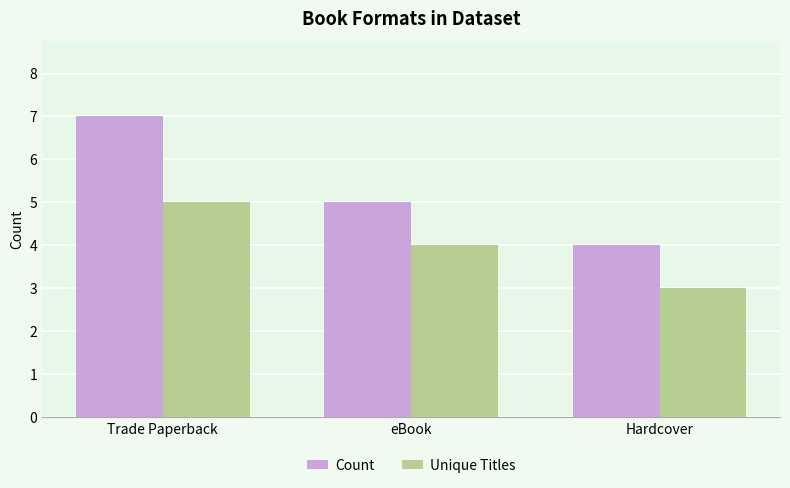

What is the value of the Unique Titles bar at the 3rd from the left?

3